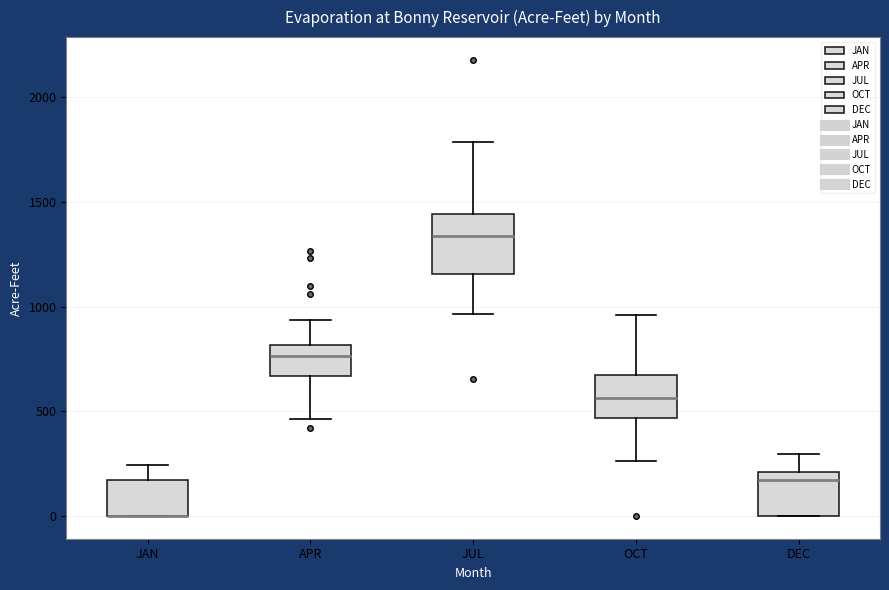

Where is the lower edge of the box for JUL on the y-axis? The values are not printed on the chart, so give them approximately, as read against the axis.

1150